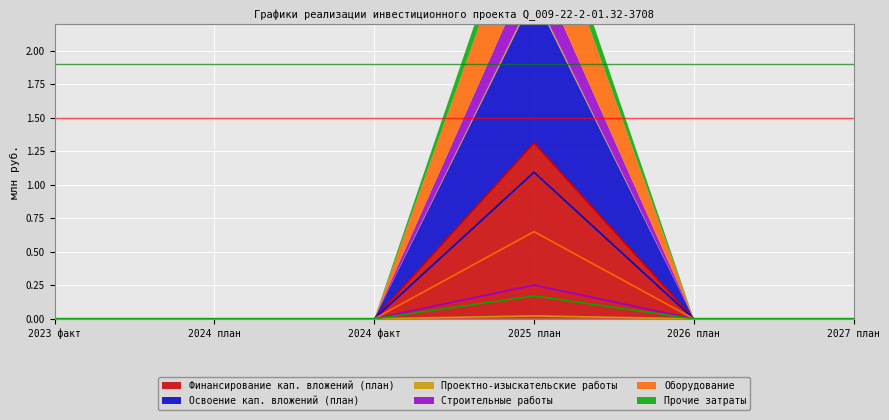

Where is the first local maximum for Прочие затраты?

2025 план